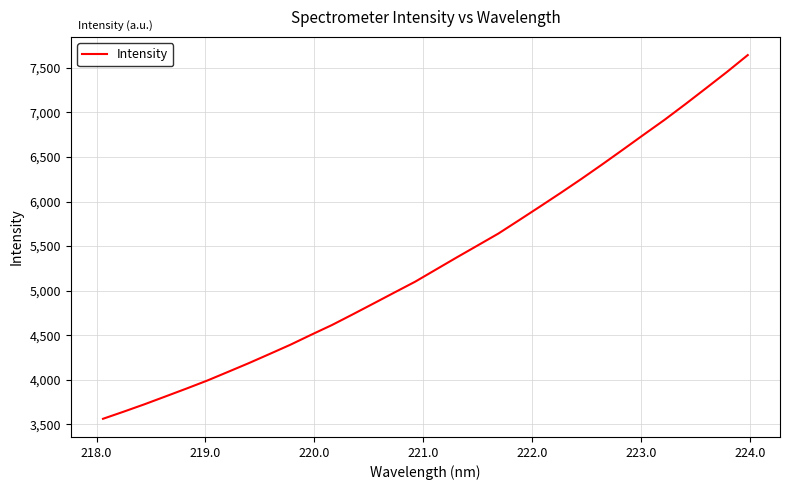

What is the smallest value displayed?

3561.2